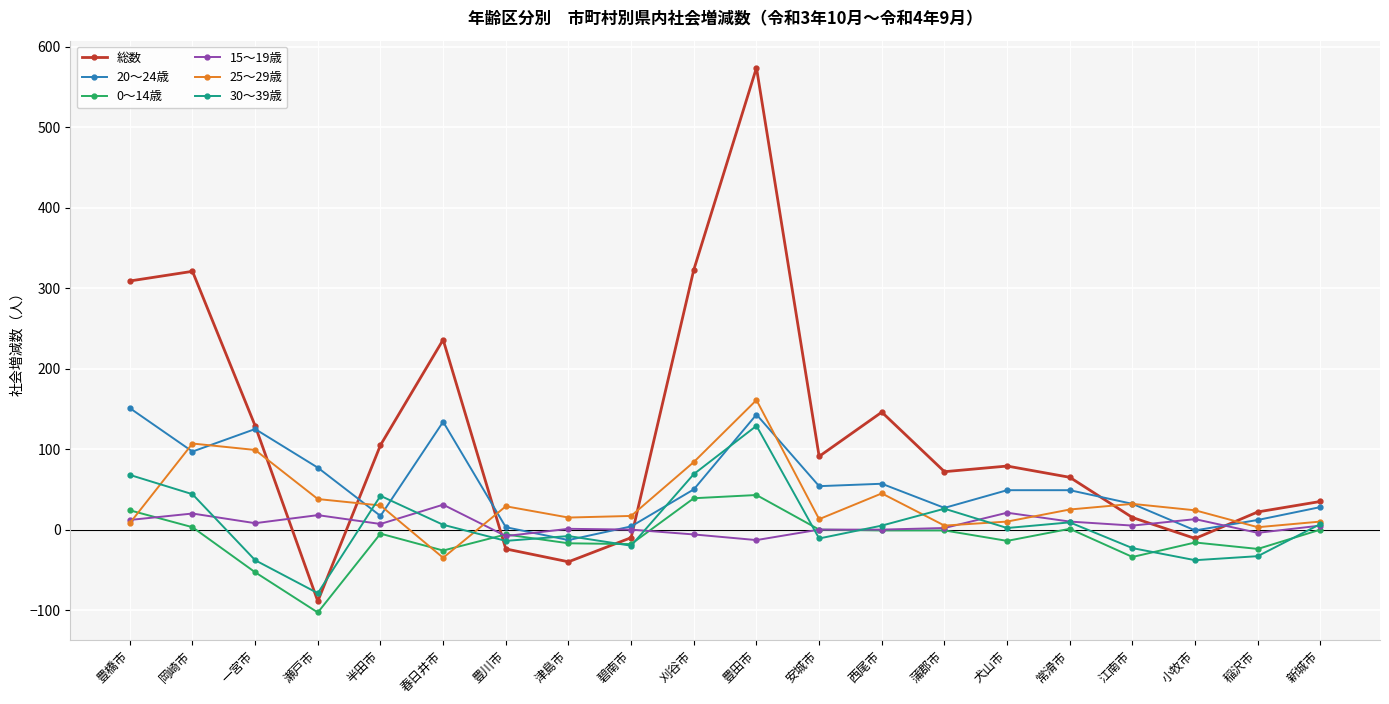

How many data points in 0〜14歳 are less than -5?

10